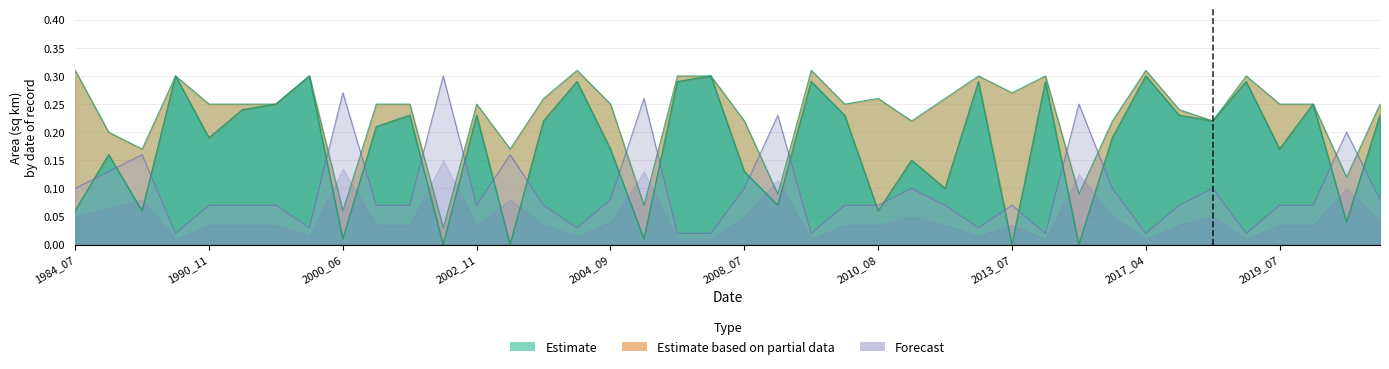

List the labels in order of landArea value, smallest first.

1987_08, 2006_02, 2007_03, 2008_11, 2014_03, 2017_04, 2018_11, 1997_08, 2004_03, 2013_04, 1990_11, 1994_08, 1996_09, 2000_08, 2002_05, 2002_11, 2003_06, 2009_08, 2010_08, 2011_10, 2013_07, 2017_05, 2019_07, 2020_08, 2004_09, 2021_10, 1984_07, 2008_07, 2011_07, 2015_10, 2018_04, 1984_10, 1985_11, 2003_05, 2021_06, 2008_08, 2014_07, 2005_07, 2000_06, 2002_06